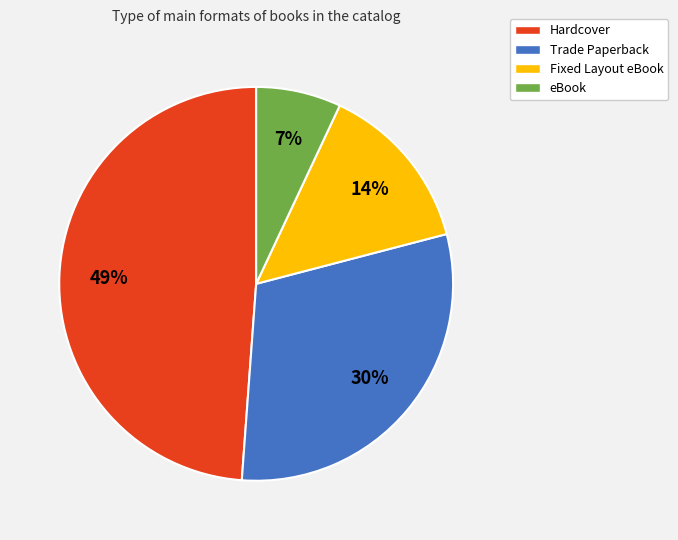

Between Fixed Layout eBook and Hardcover, which is larger?

Hardcover